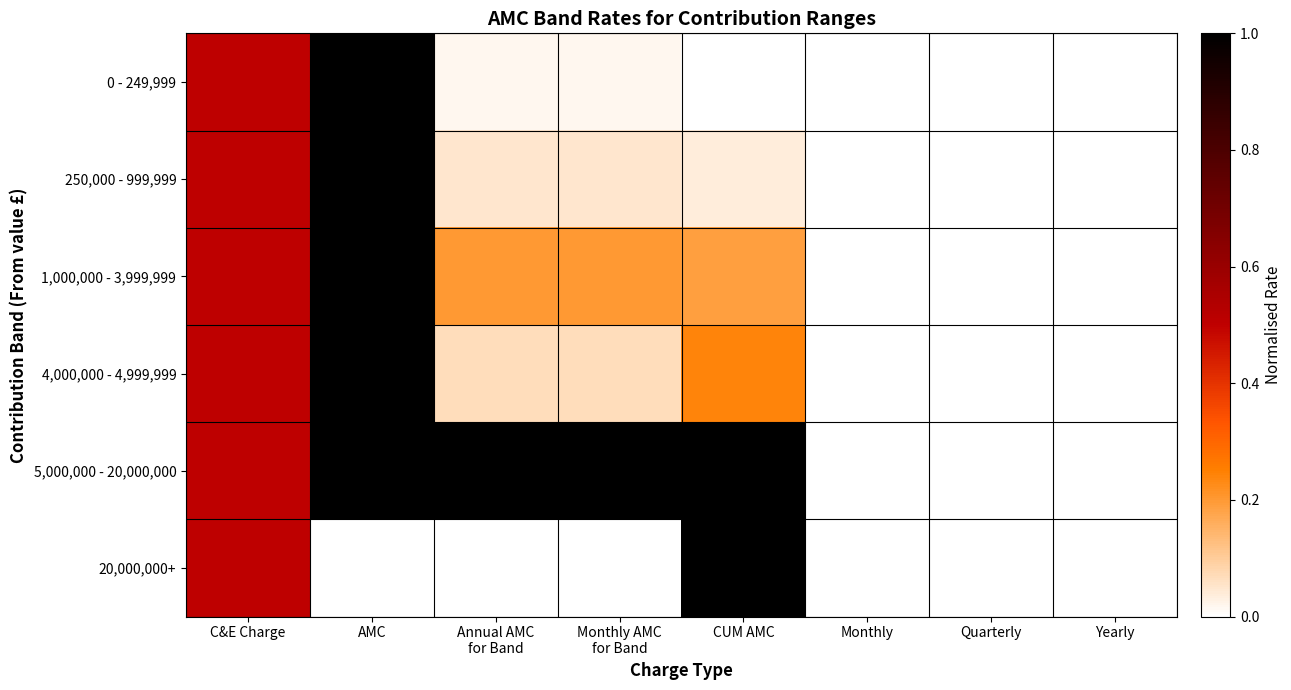

Rank the series by their maximum value, from lowest to highest.

0 - 249,999, 250,000 - 999,999, 1,000,000 - 3,999,999, 4,000,000 - 4,999,999, 5,000,000 - 20,000,000, 20,000,000+